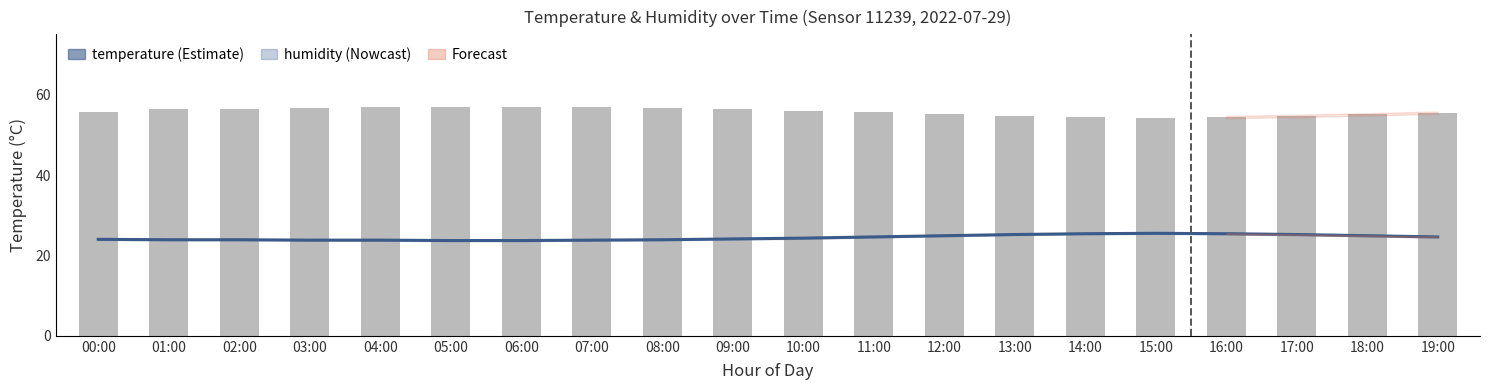

List the labels in order of temperature value, largest first.

15:00, 14:00, 16:00, 13:00, 17:00, 12:00, 18:00, 11:00, 19:00, 10:00, 09:00, 00:00, 01:00, 02:00, 08:00, 03:00, 04:00, 07:00, 05:00, 06:00